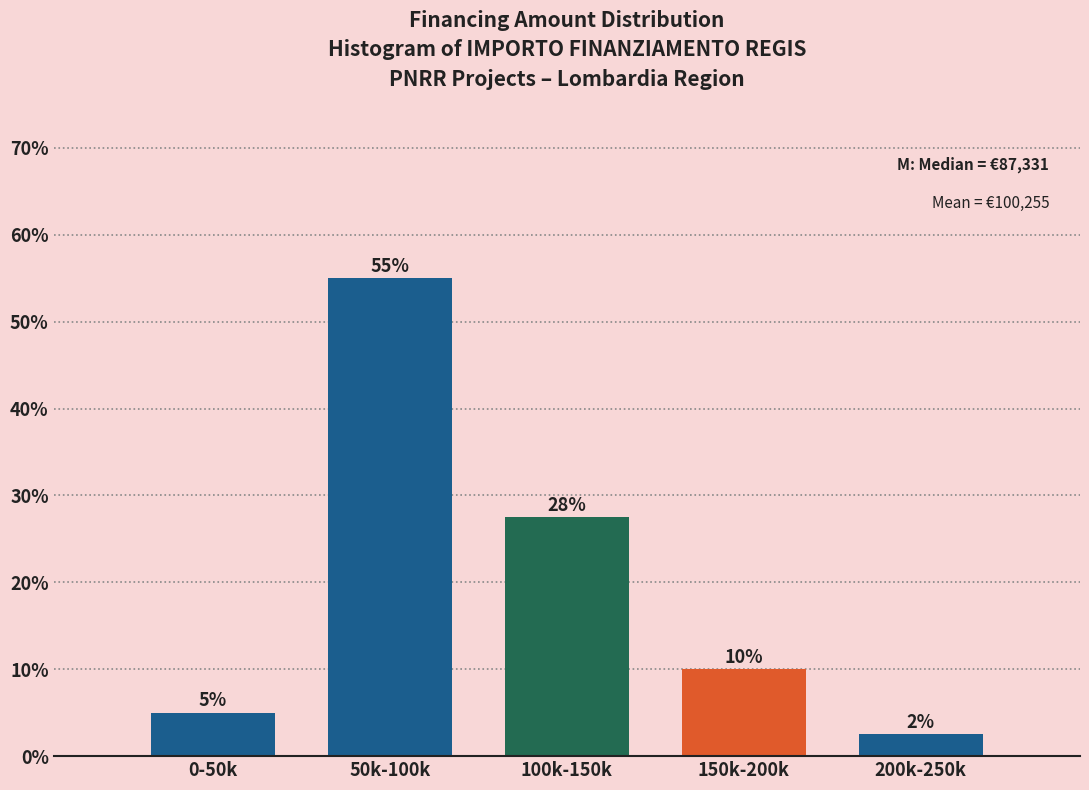

What is the sum of the values at 50k-100k and 150k-200k?

65.0